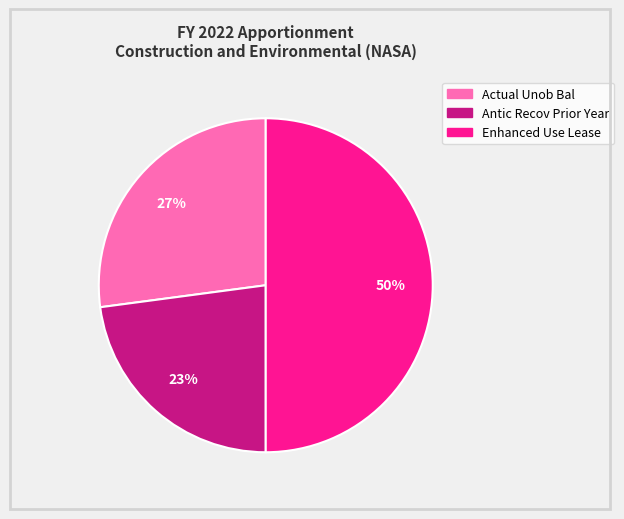

Rank the categories by value from highest to lowest.

Enhanced Use Lease Program, Actual - Unob Bal: Brought forward, Unob Bal: Antic recov of prior year